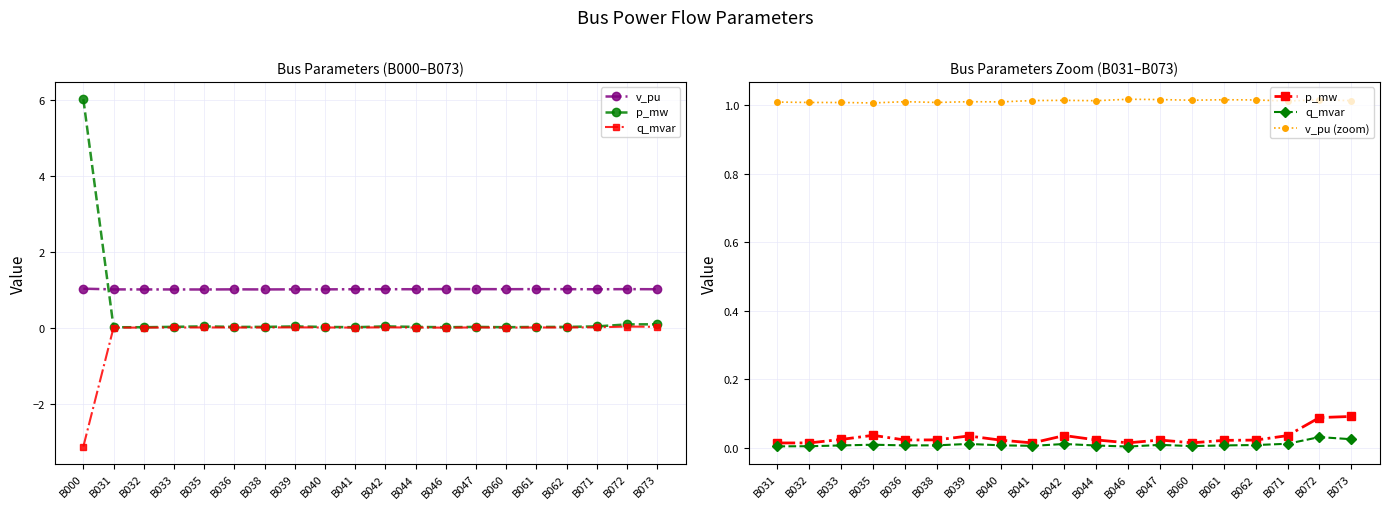

Does the chart have visible grid lines?

Yes